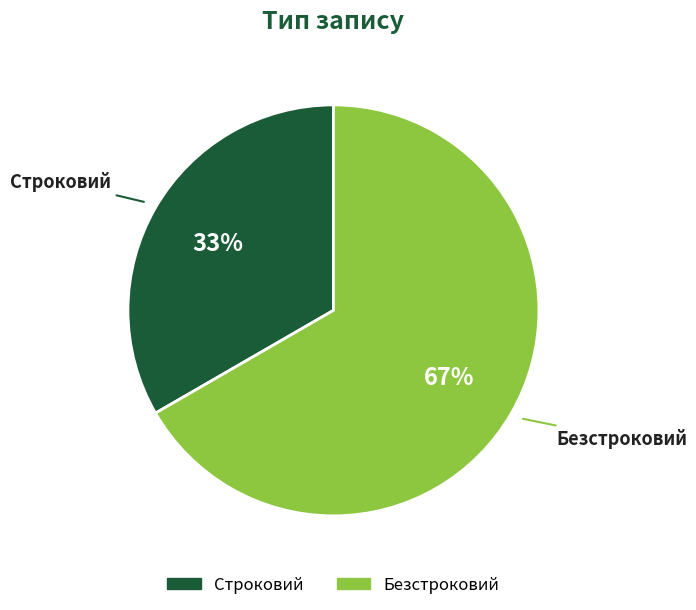

Count the number of slices in the pie.

2